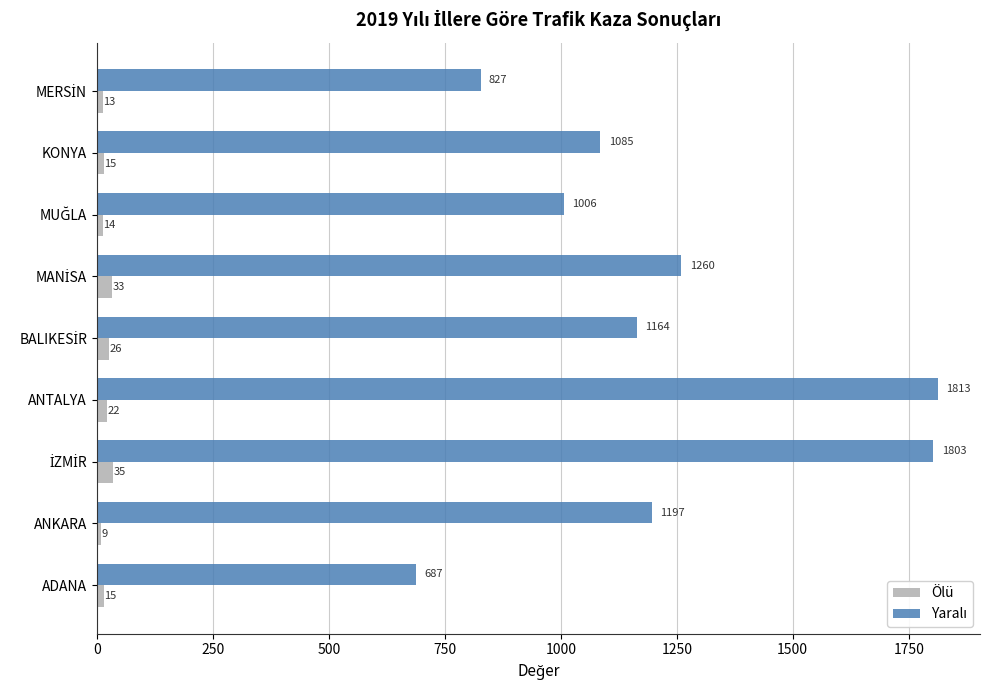

Read the Ölü value at ANTALYA, to the nearest 10.

20